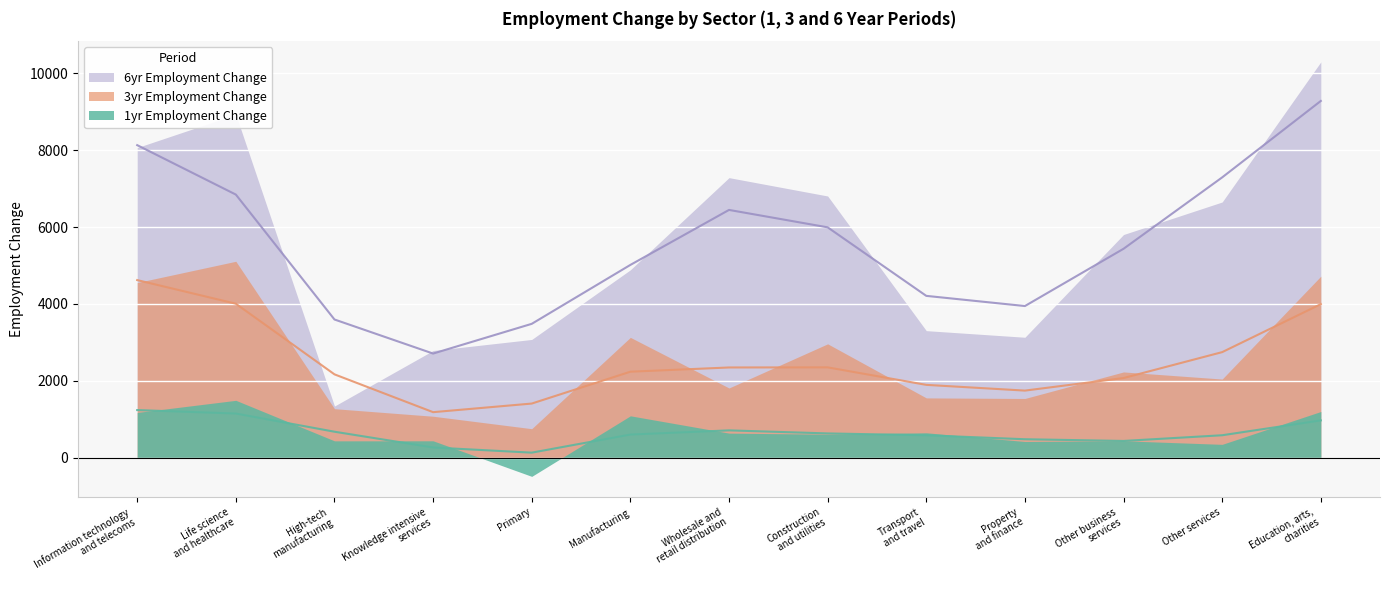

Reading left to right, transcribe all the data shown in this chart.

1yr Employment Change: Information technology
and telecoms=1177	Life science
and healthcare=1493	High-tech
manufacturing=439	Knowledge intensive
services=440	Primary=-485	Manufacturing=1090	Wholesale and
retail distribution=640	Construction
and utilities=611	Transport
and travel=649	Property
and finance=422	Other business
services=440	Other services=348	Education, arts,
charities=1202
3yr Employment Change: Information technology
and telecoms=4556	Life science
and healthcare=5109	High-tech
manufacturing=1275	Knowledge intensive
services=1079	Primary=755	Manufacturing=3130	Wholesale and
retail distribution=1814	Construction
and utilities=2962	Transport
and travel=1556	Property
and finance=1541	Other business
services=2231	Other services=2046	Education, arts,
charities=4721
6yr Employment Change: Information technology
and telecoms=8066	Life science
and healthcare=8928	High-tech
manufacturing=1344	Knowledge intensive
services=2788	Primary=3076	Manufacturing=4887	Wholesale and
retail distribution=7284	Construction
and utilities=6807	Transport
and travel=3305	Property
and finance=3133	Other business
services=5805	Other services=6651	Education, arts,
charities=10294